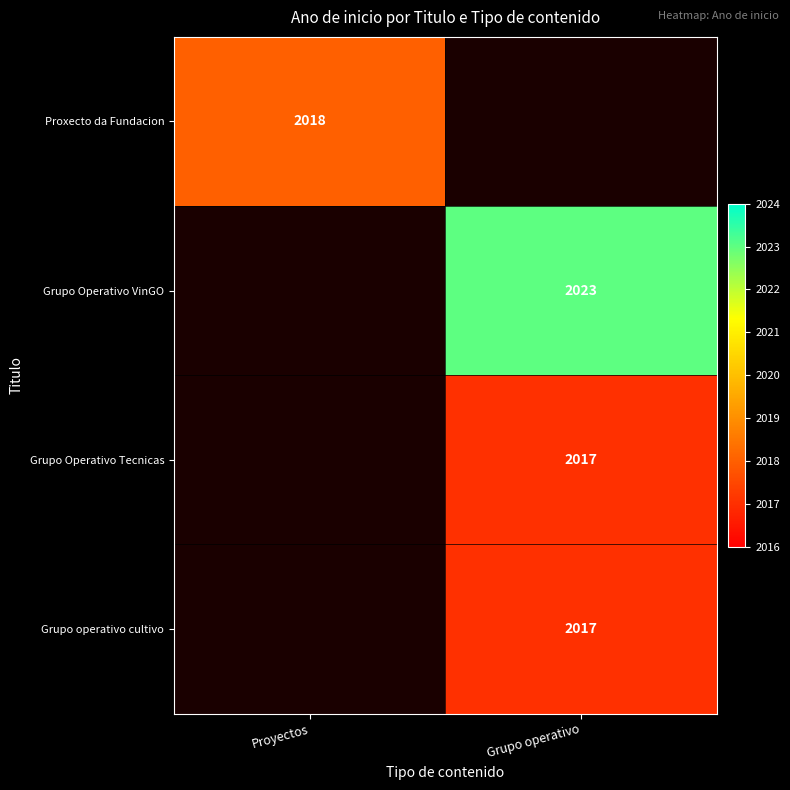

Is the value of Proxecto da Fundacion at Proyectos greater than the value of Grupo operativo cultivo at Grupo operativo?

Yes